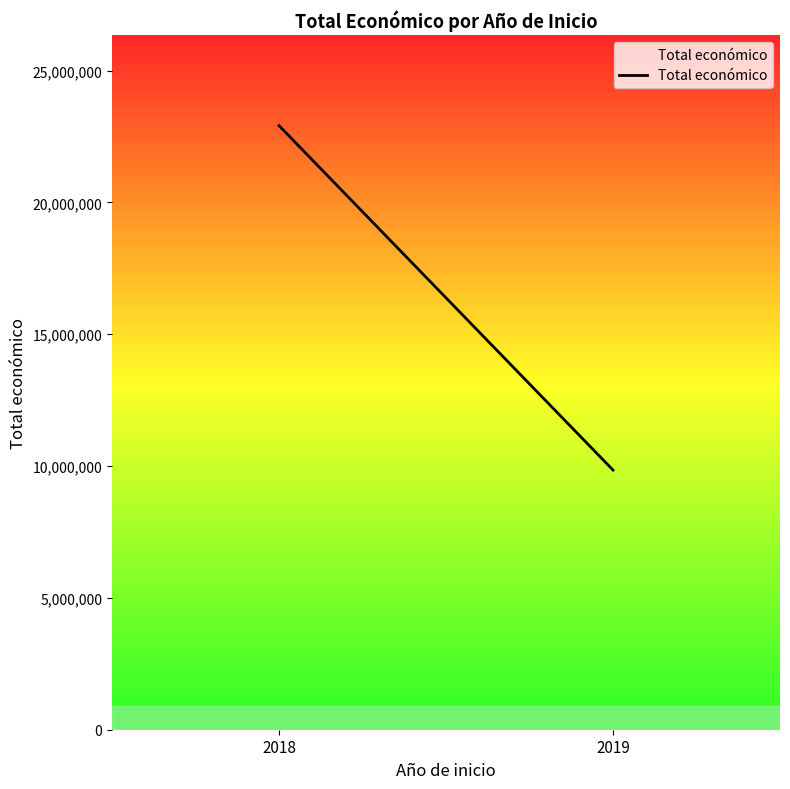

The value at 2019 is 6852920. True or false?

False